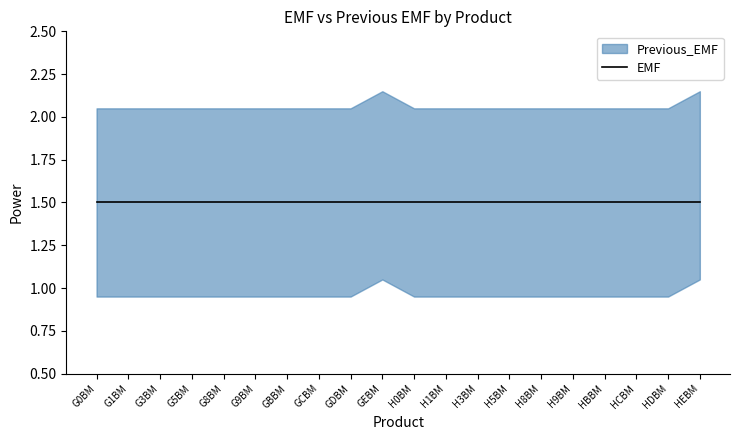

What is the value of the Previous_EMF point at the 9th from the left?

1.5